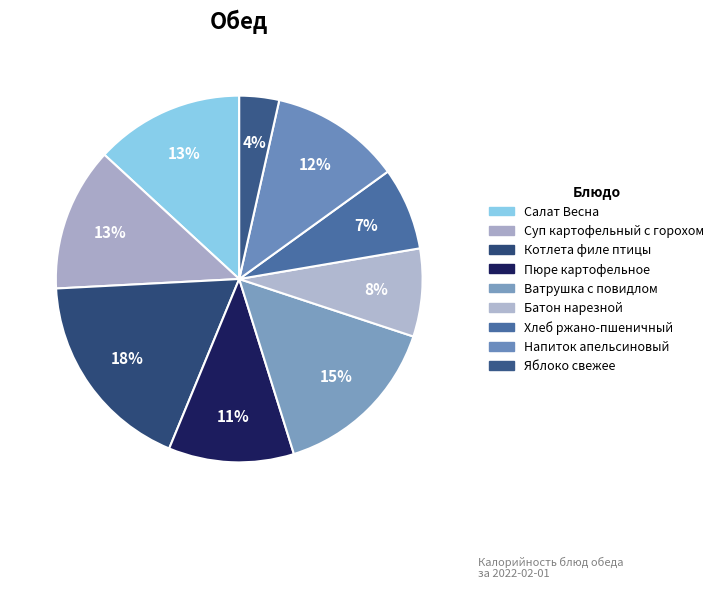

What percentage do Котлета филе птицы and Суп картофельный с горохом together represent?

30.6%